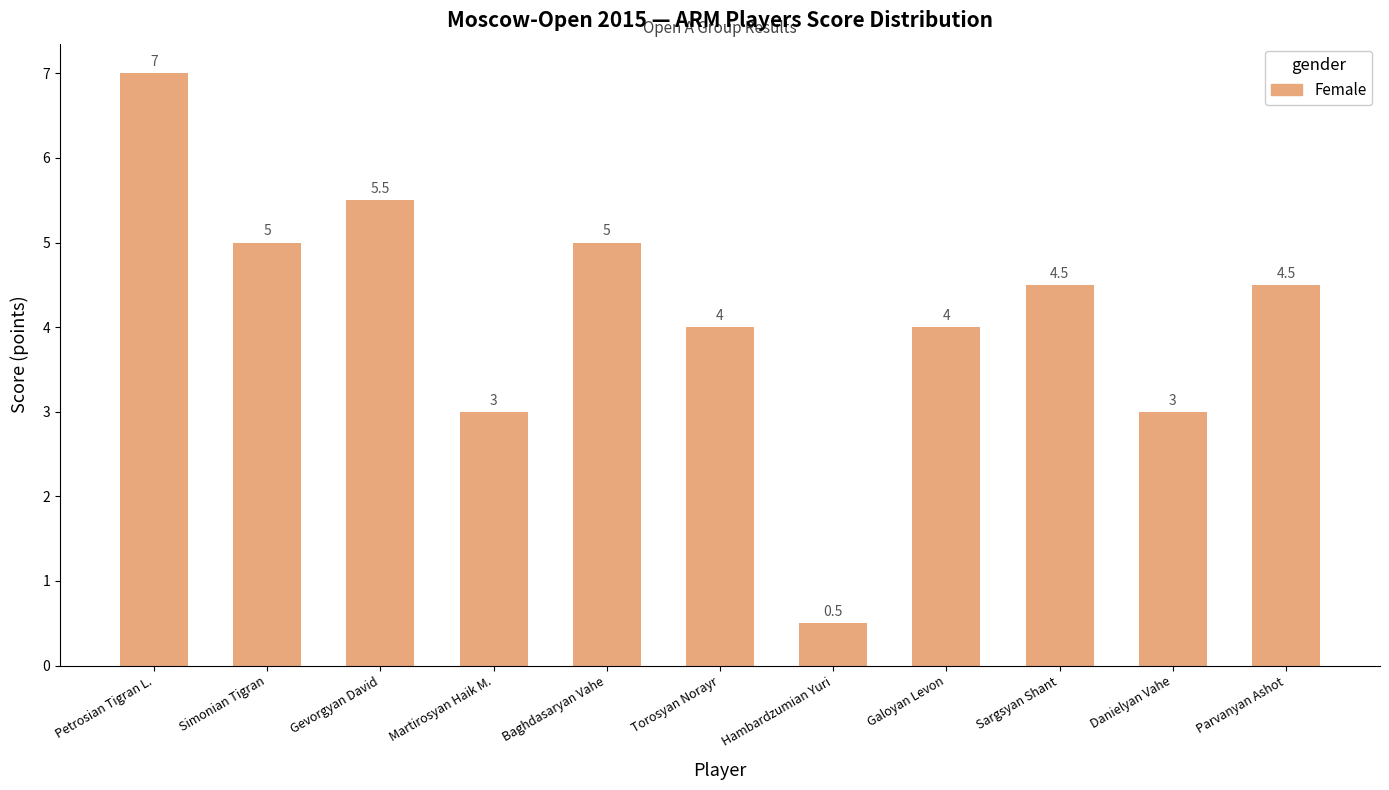

At which label does the data first exceed 4?

Petrosian Tigran L.